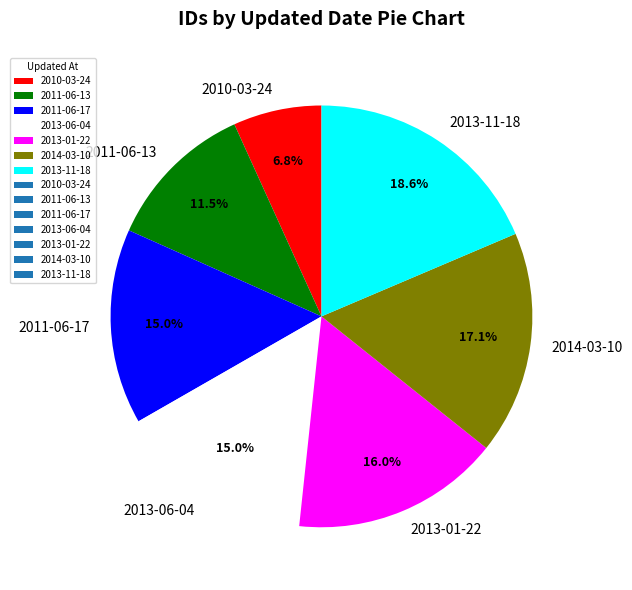

To the nearest percent, what percentage of the pie is 2014-03-10?

17%